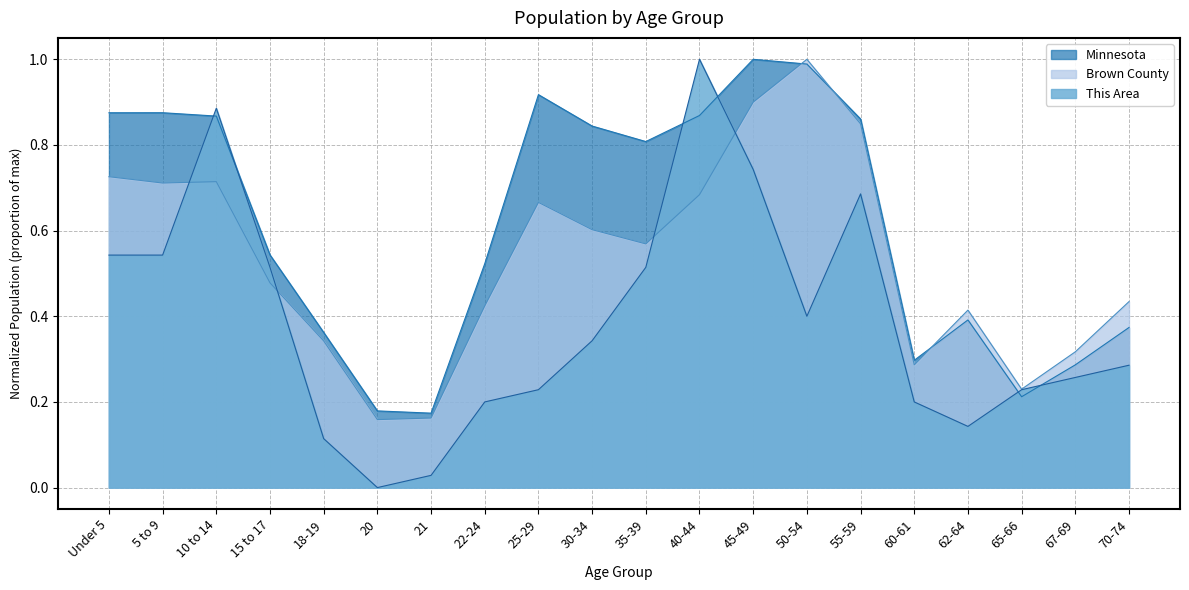

What is the spread (max minus min) of values at 25-29?

0.7